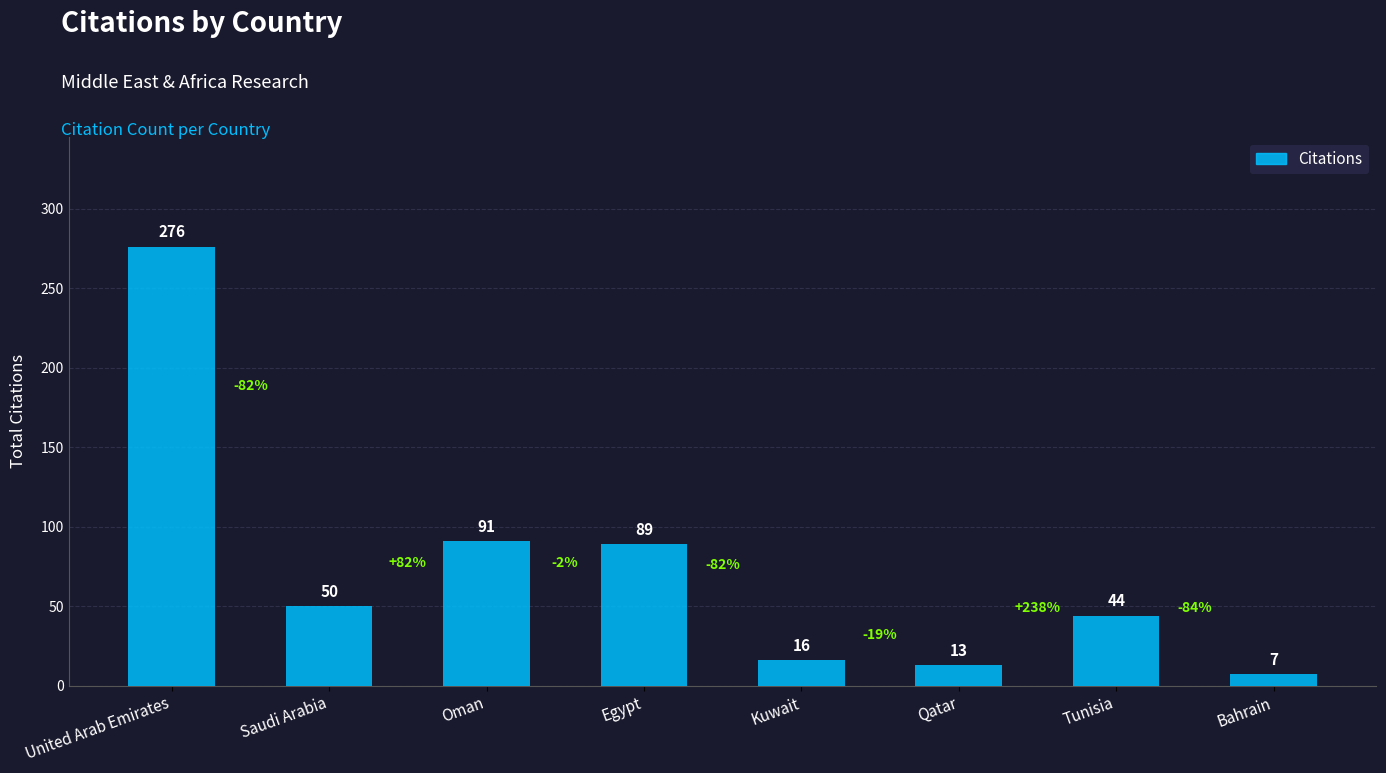

What is the ratio of the value at Qatar to the value at Bahrain?

1.9